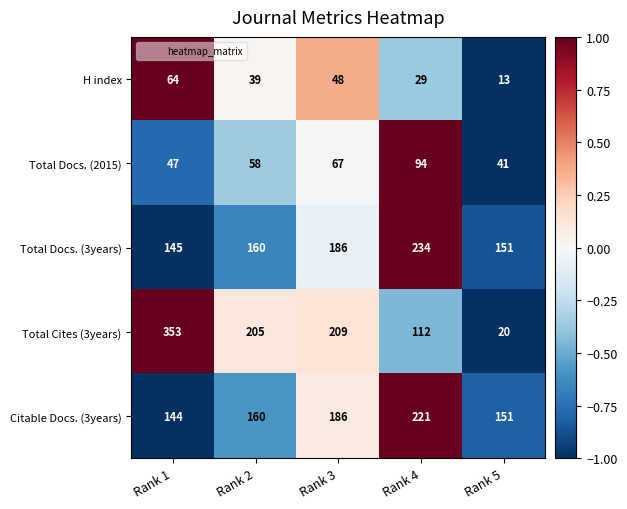

Is it true that H index equals 39 at Rank 2?

True